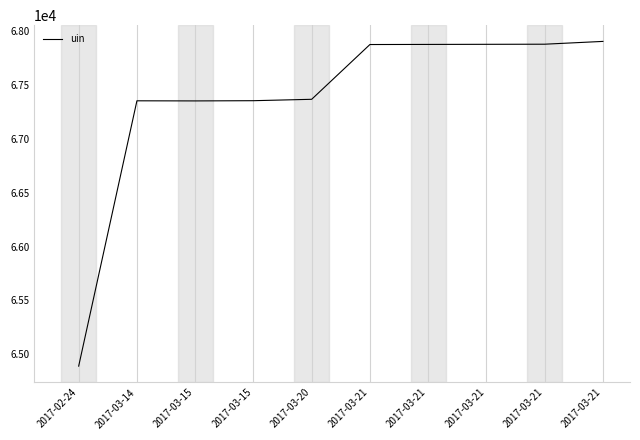

What is the smallest value displayed?

64891